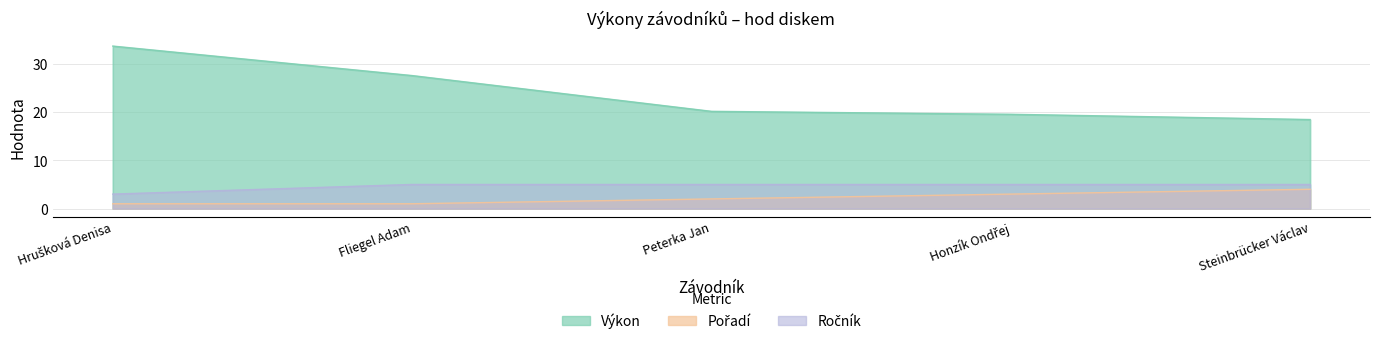

What is the difference between the Výkon values at Honzík Ondřej and Peterka Jan?

0.6